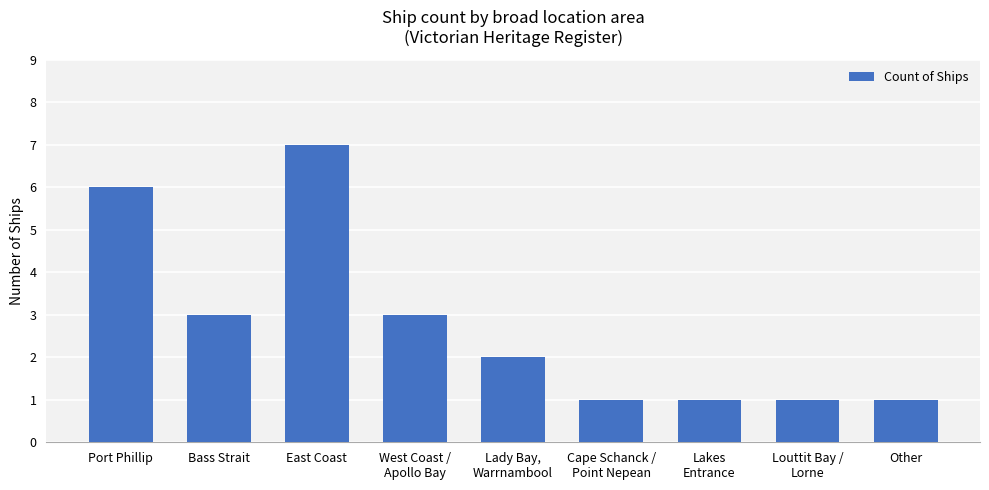

Does the chart contain stacked bars?

No